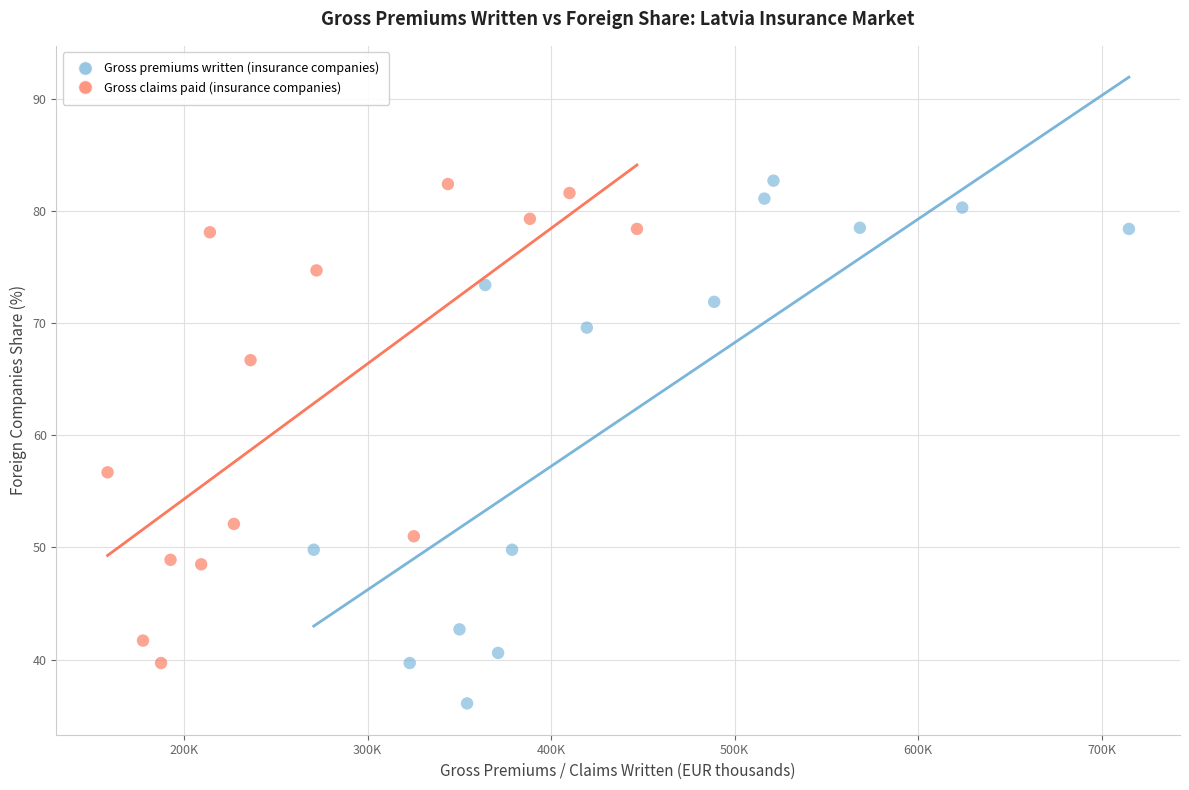

Which series reaches the minimum Y coordinate?

Gross premiums written (insurance companies)